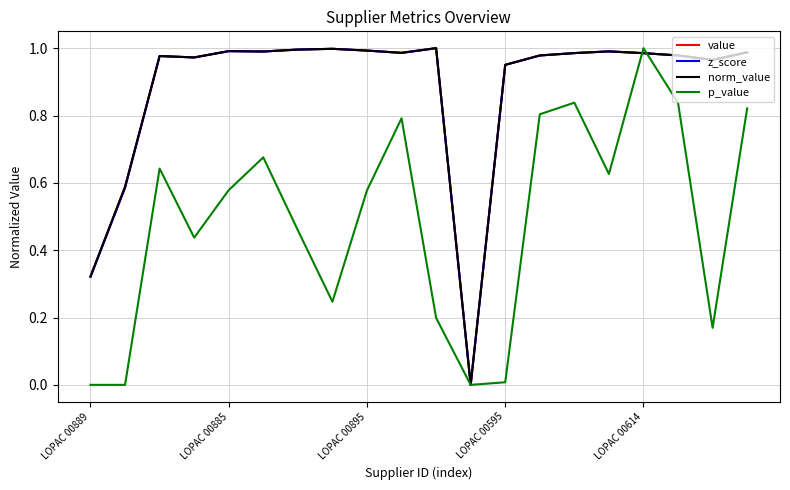

Reading left to right, extract all data points from this chart.

value: 0.3	0.6	1.0	1.0	1.0	1.0	1.0	1.0	1.0	1.0	1.0	0.0	1.0	1.0	1.0	1.0	1.0	1.0	1.0	1.0
z_score: 0.3	0.6	1.0	1.0	1.0	1.0	1.0	1.0	1.0	1.0	1.0	0.0	1.0	1.0	1.0	1.0	1.0	1.0	1.0	1.0
norm_value: 0.3	0.6	1.0	1.0	1.0	1.0	1.0	1.0	1.0	1.0	1.0	0.0	1.0	1.0	1.0	1.0	1.0	1.0	1.0	1.0
p_value: 0.0	0.0	0.6	0.4	0.6	0.7	0.5	0.2	0.6	0.8	0.2	0.0	0.0	0.8	0.8	0.6	1.0	0.8	0.2	0.8